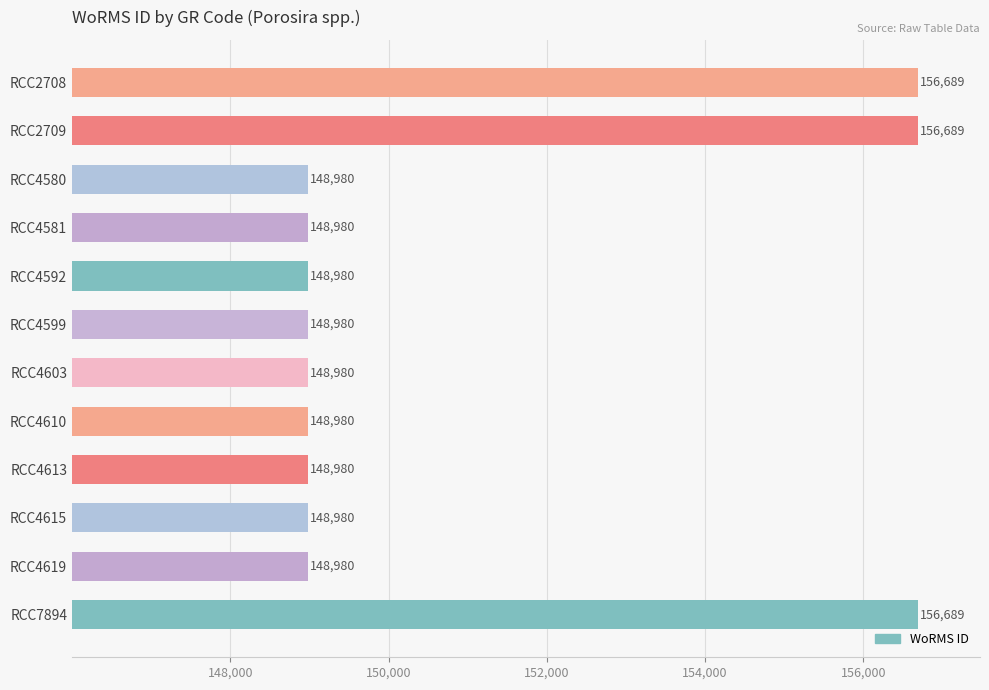

Reading top to bottom, list all the values displayed in this chart.

156689	156689	148980	148980	148980	148980	148980	148980	148980	148980	148980	156689